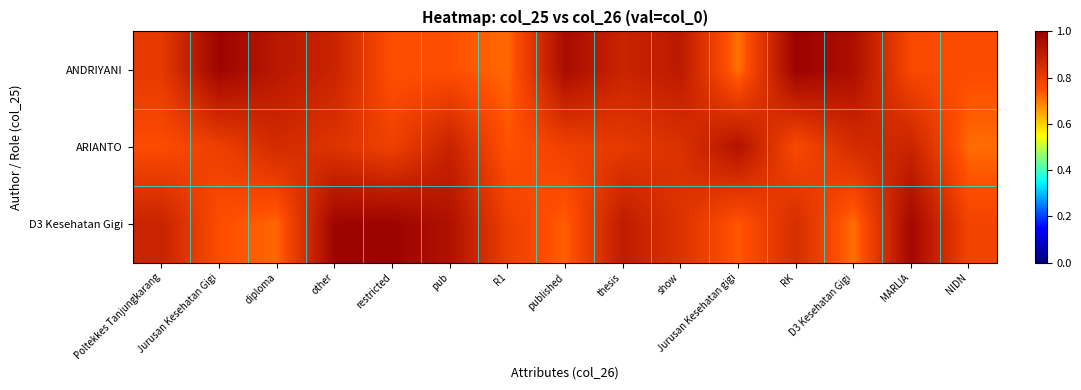

Rank the series at Jurusan Kesehatan gigi from highest to lowest value.

ARIANTO, D3 Kesehatan Gigi, ANDRIYANI